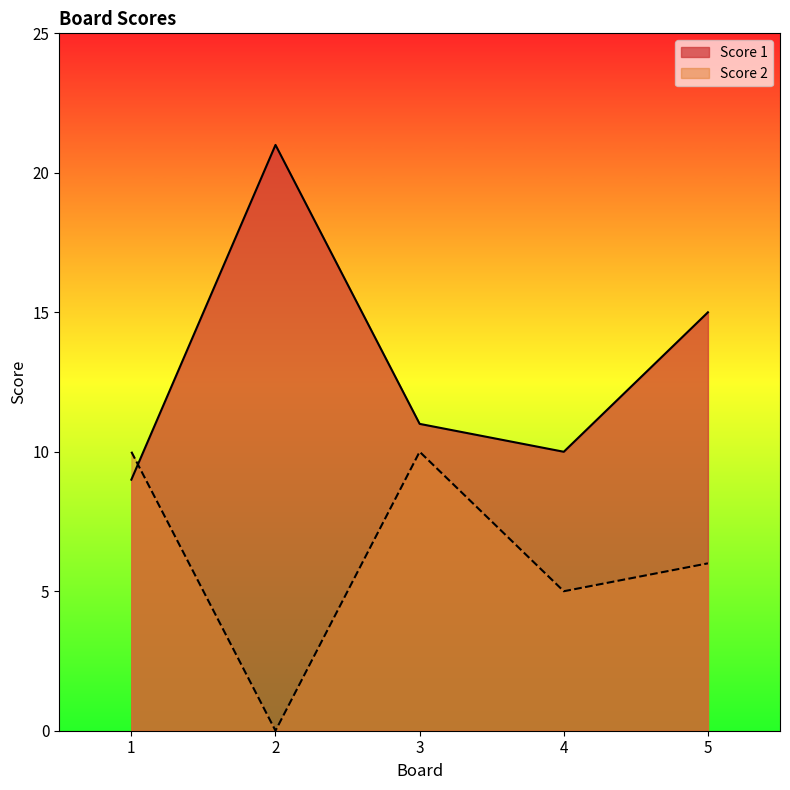

Which has a higher value, 3 or 2?

2